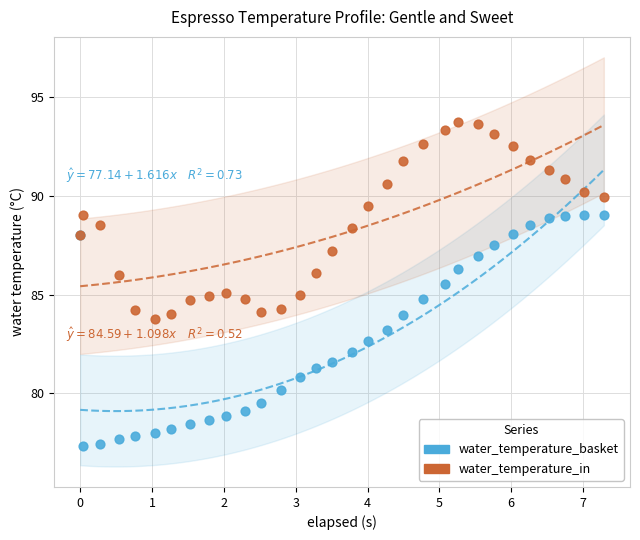

What are all the series names shown in the legend?

water_temperature_basket, water_temperature_in